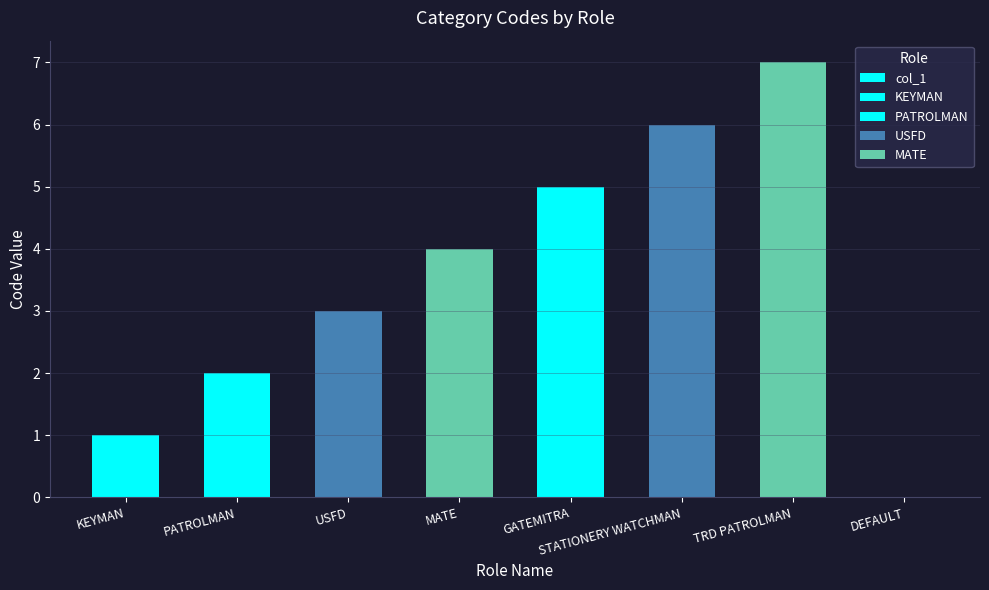

List the labels in order of value, smallest first.

DEFAULT, KEYMAN, PATROLMAN, USFD, MATE, GATEMITRA, STATIONERY WATCHMAN, TRD PATROLMAN